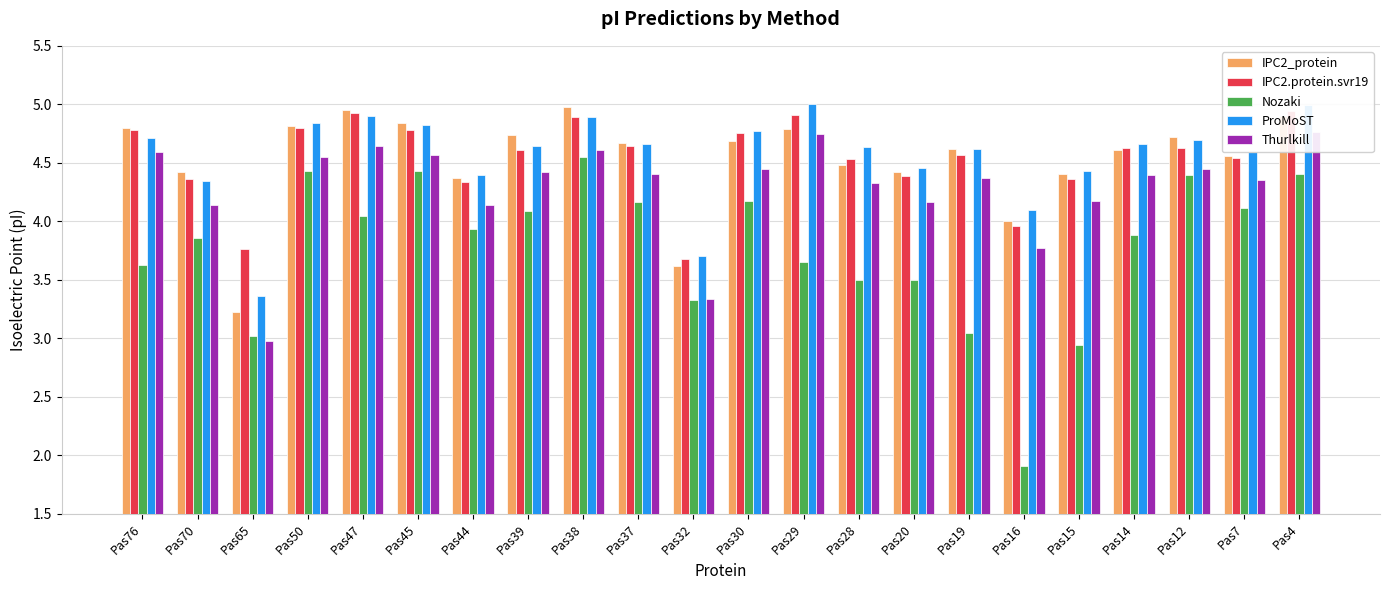

How many groups of bars are there?

22